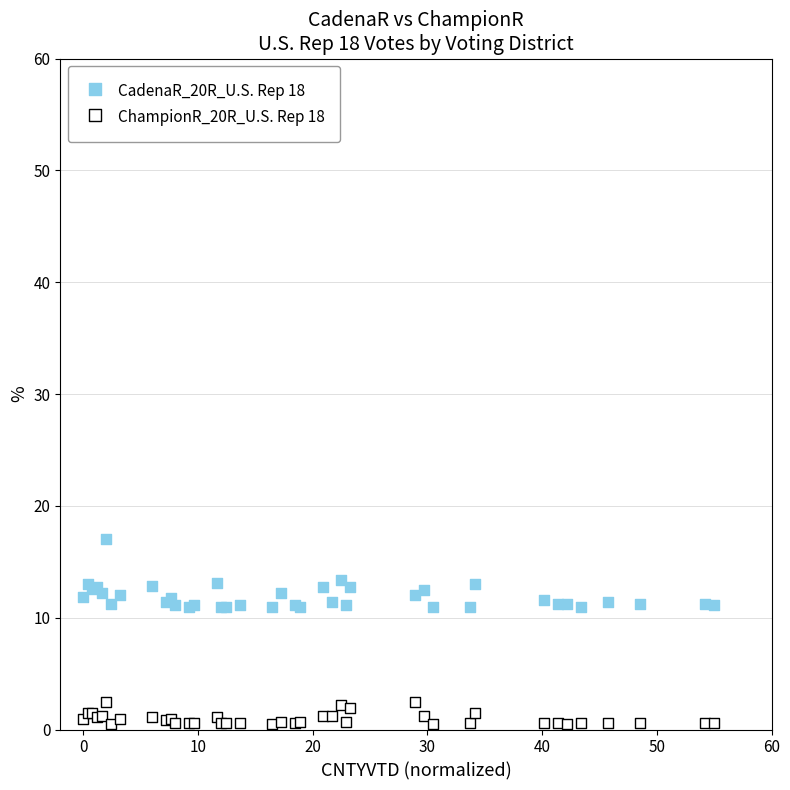

Which series has the widest spread of Y values?

CadenaR_20R_U.S. Rep 18